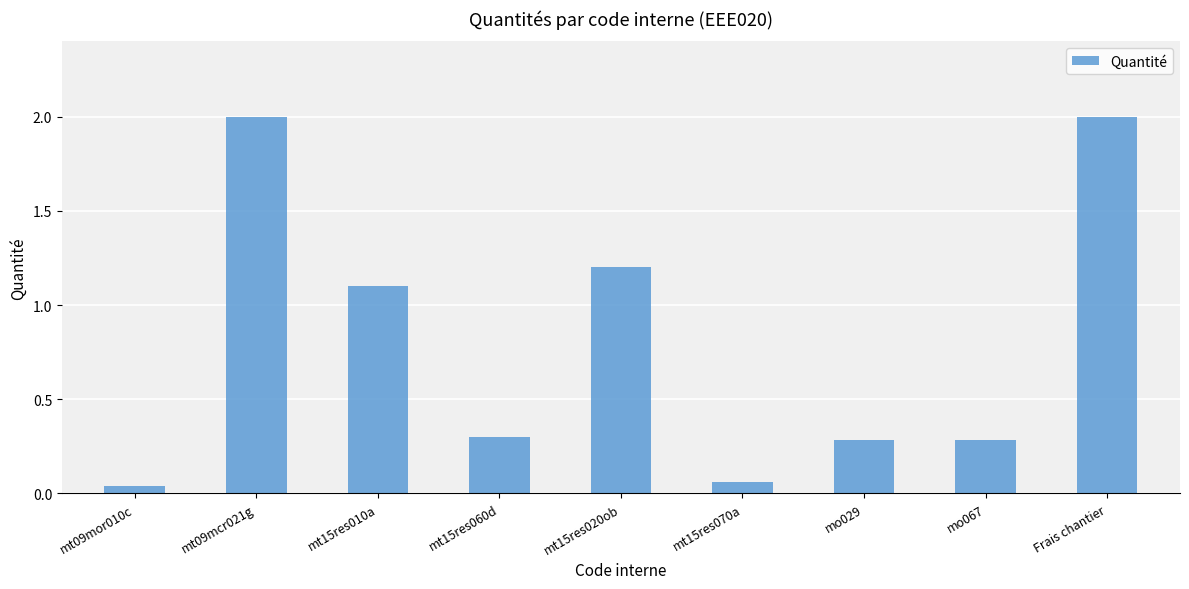

True or false: the data shows 1.6 at mt15res020ob.

False